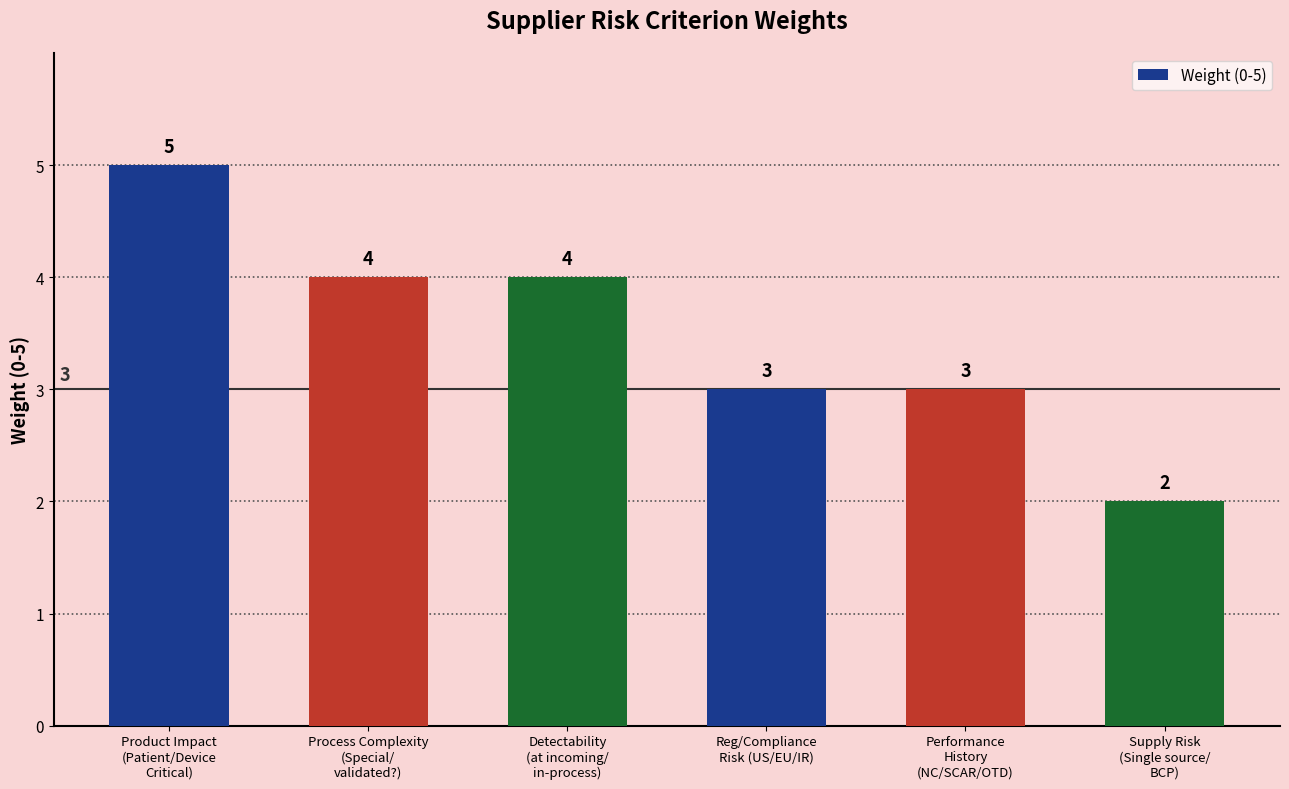

How many data points does each series have?

6